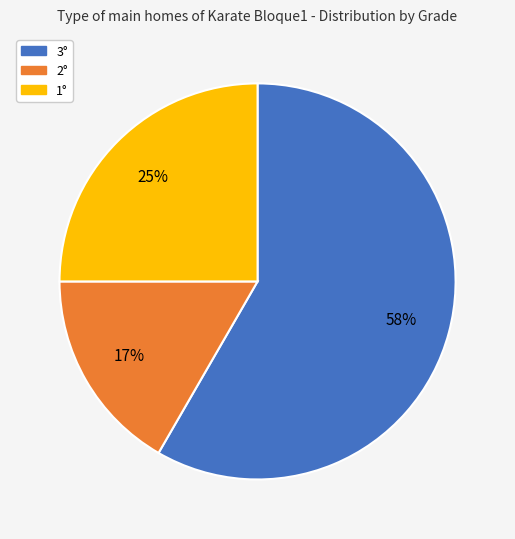

Is it true that 1° is 19% of the pie?

False